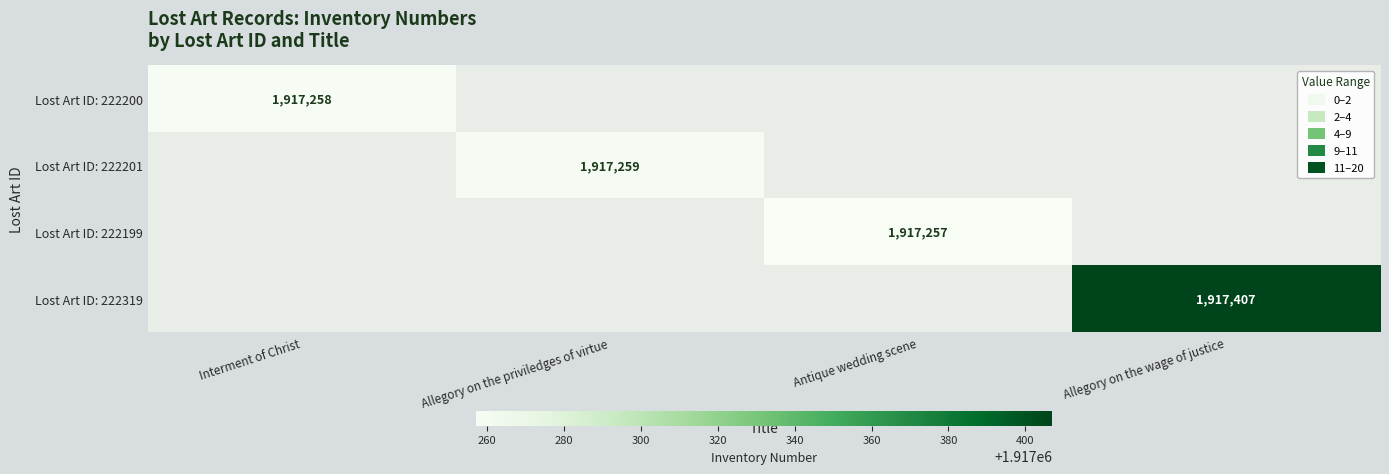

Which category has the highest value across all series?

Allegory on the wage of justice